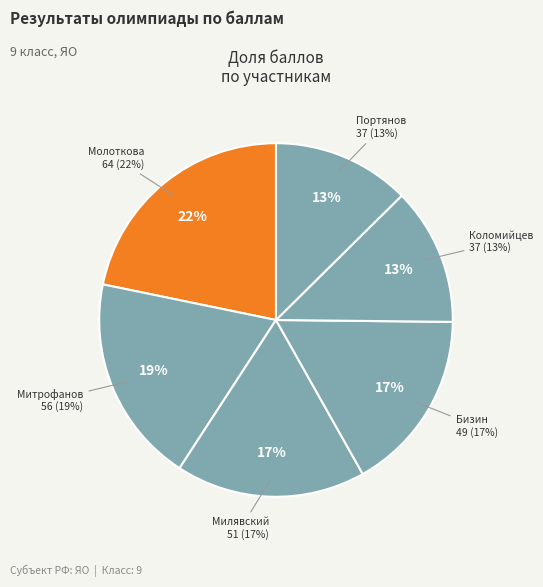

Between Портянов Г. А. and Молоткова М. М., which is larger?

Молоткова М. М.